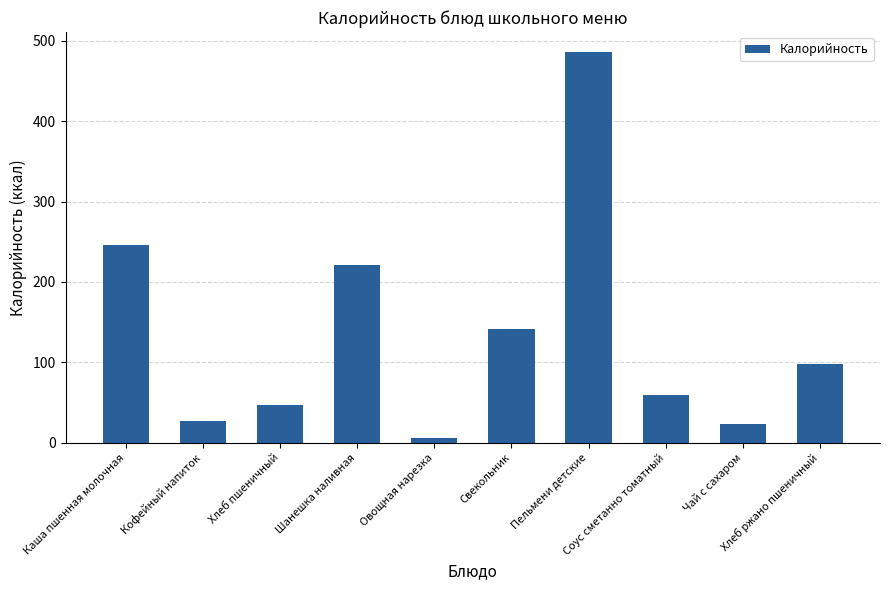

Reading right to left, transcribe all the data shown in this chart.

Хлеб ржано пшеничный=98.0	Чай с сахаром=23.3	Соус сметанно томатный=59.0	Пельмени детские=486.5	Свекольник=141.7	Овощная нарезка=5.8	Шанешка наливная=220.8	Хлеб пшеничный=46.9	Кофейный напиток=26.7	Каша пшенная молочная=245.5